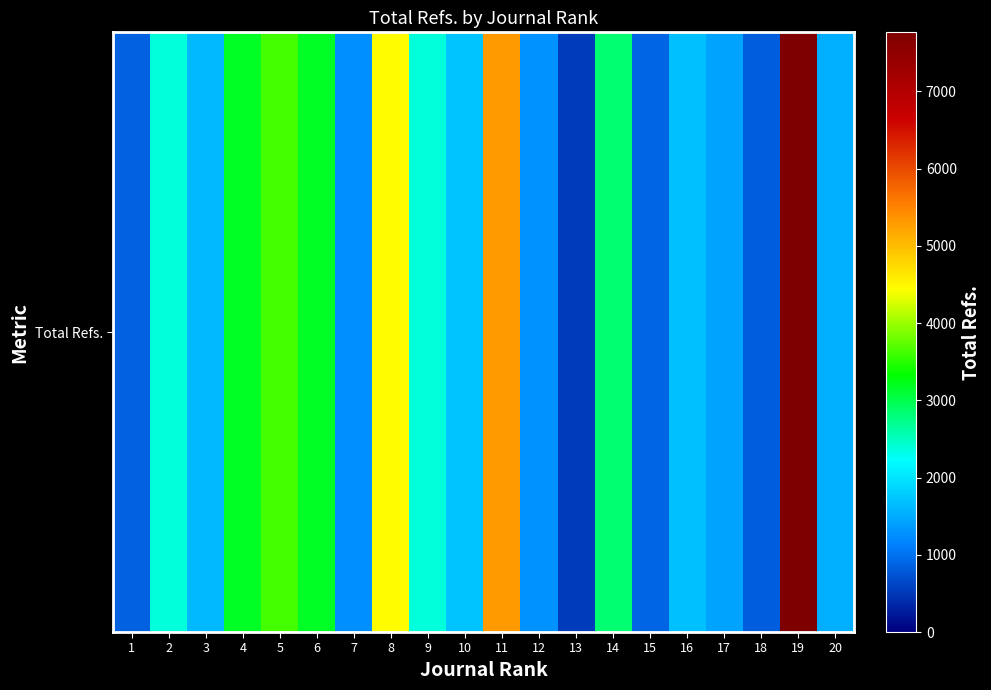

List the labels in order of value, largest first.

19, 11, 8, 5, 4, 6, 14, 9, 2, 10, 16, 3, 20, 17, 12, 7, 15, 1, 18, 13